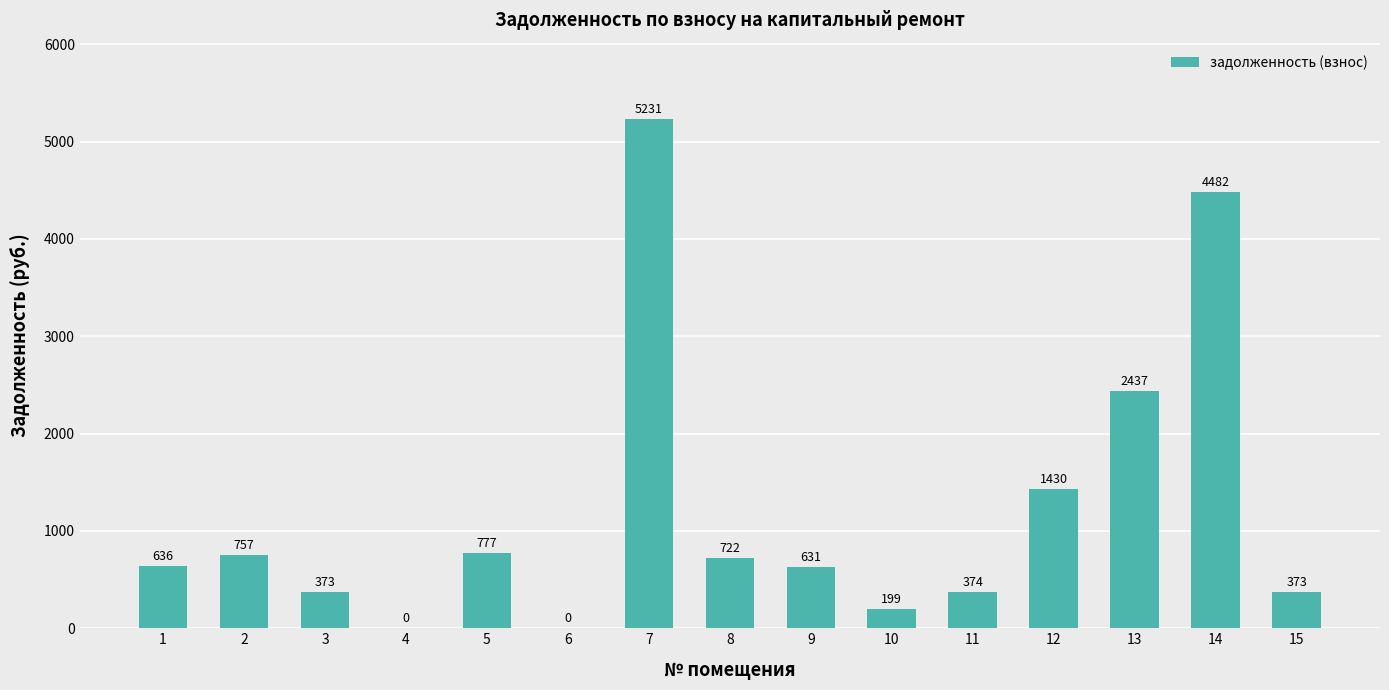

How many categories are shown in the chart?

15